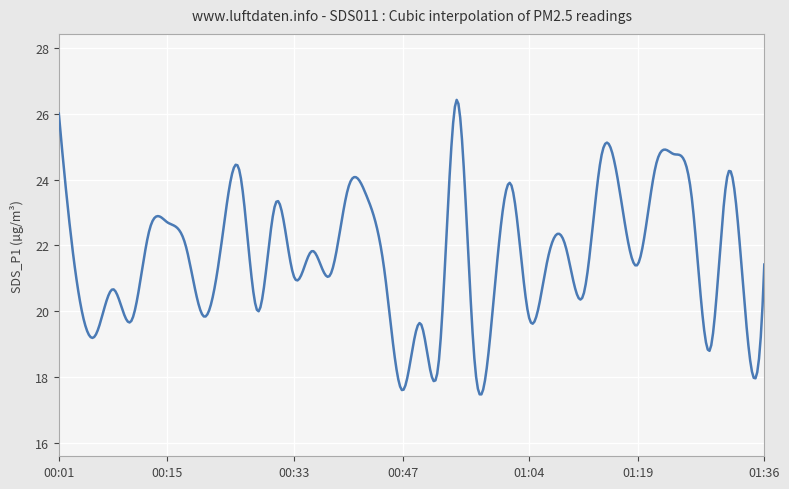

What is the difference between the maximum and minimum values?

8.9